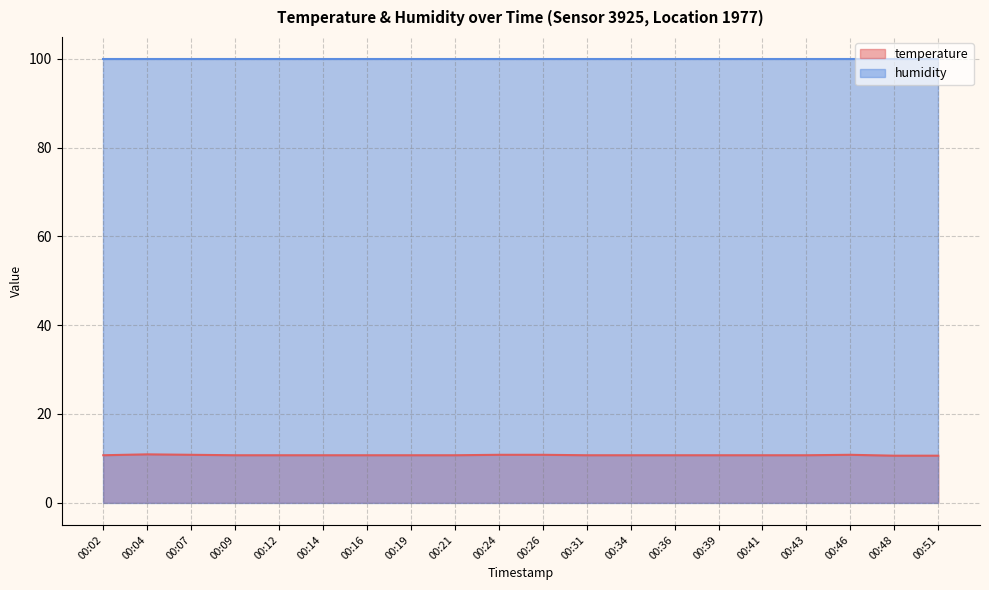

At which category does the data reach its first local peak?

00:04